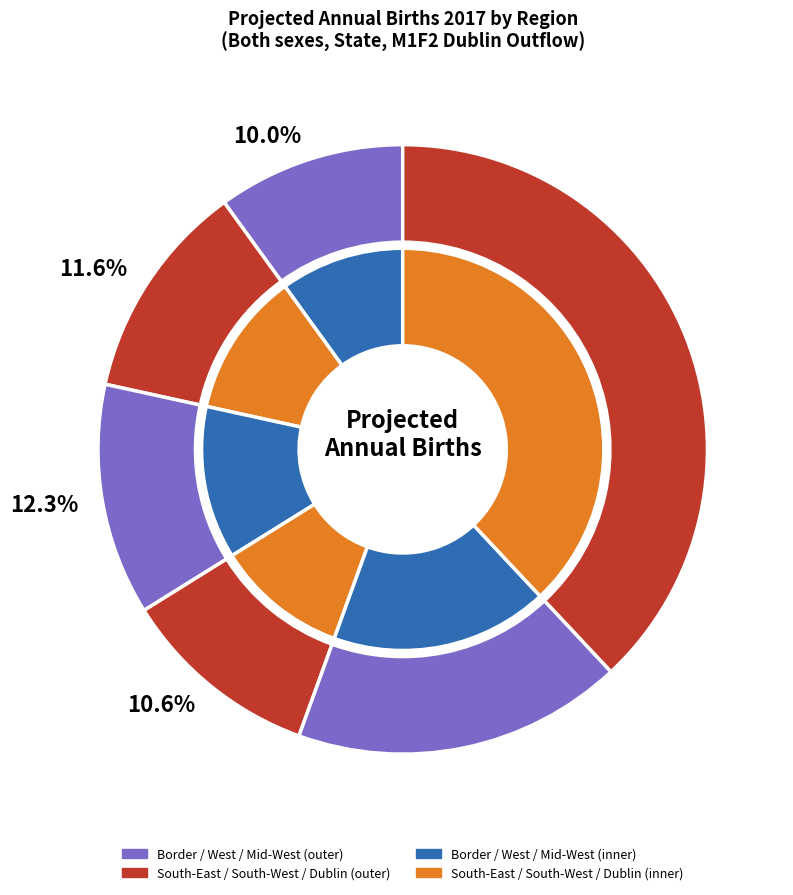

What is the smallest slice in the pie chart?

Border